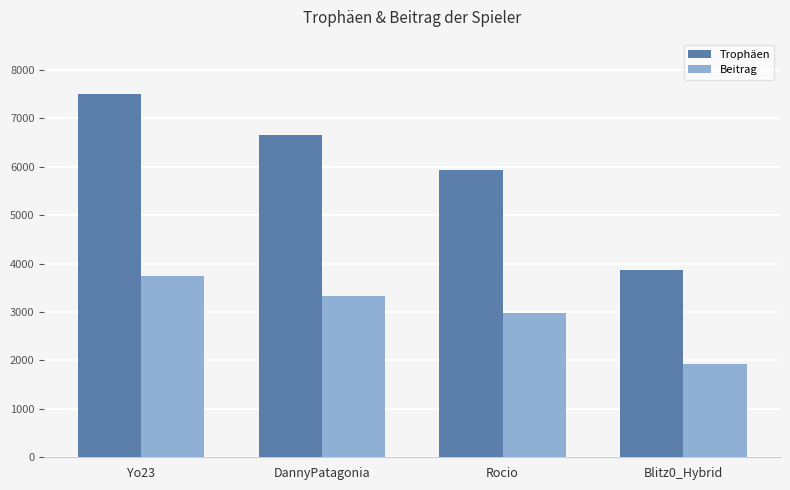

What is the difference between the highest and lowest values at Blitz0_Hybrid?

1930